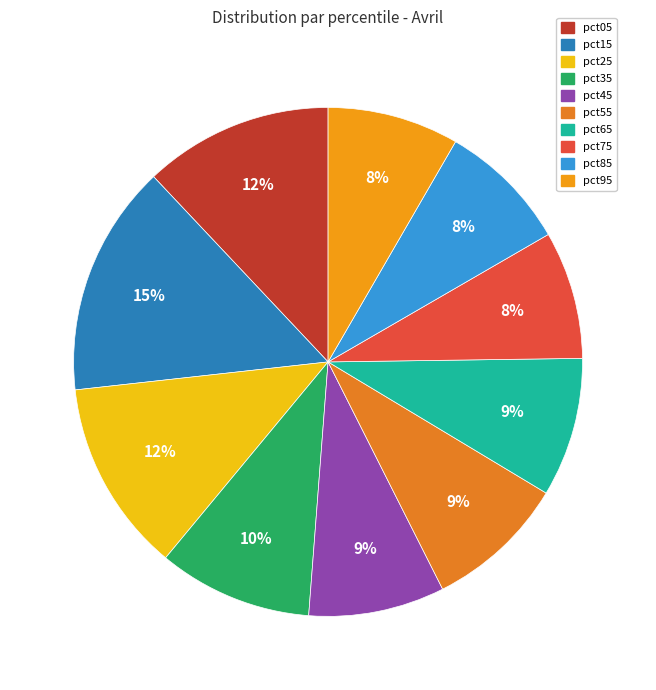

Is it true that pct95 is 22% of the pie?

False